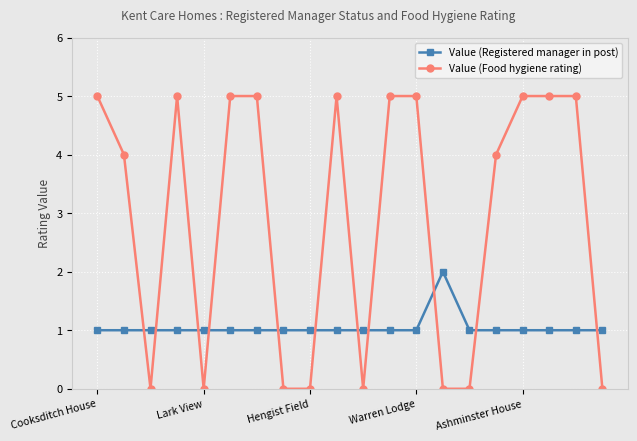

What is the difference between the second highest and second lowest values in the Value (Food hygiene rating) series?

5